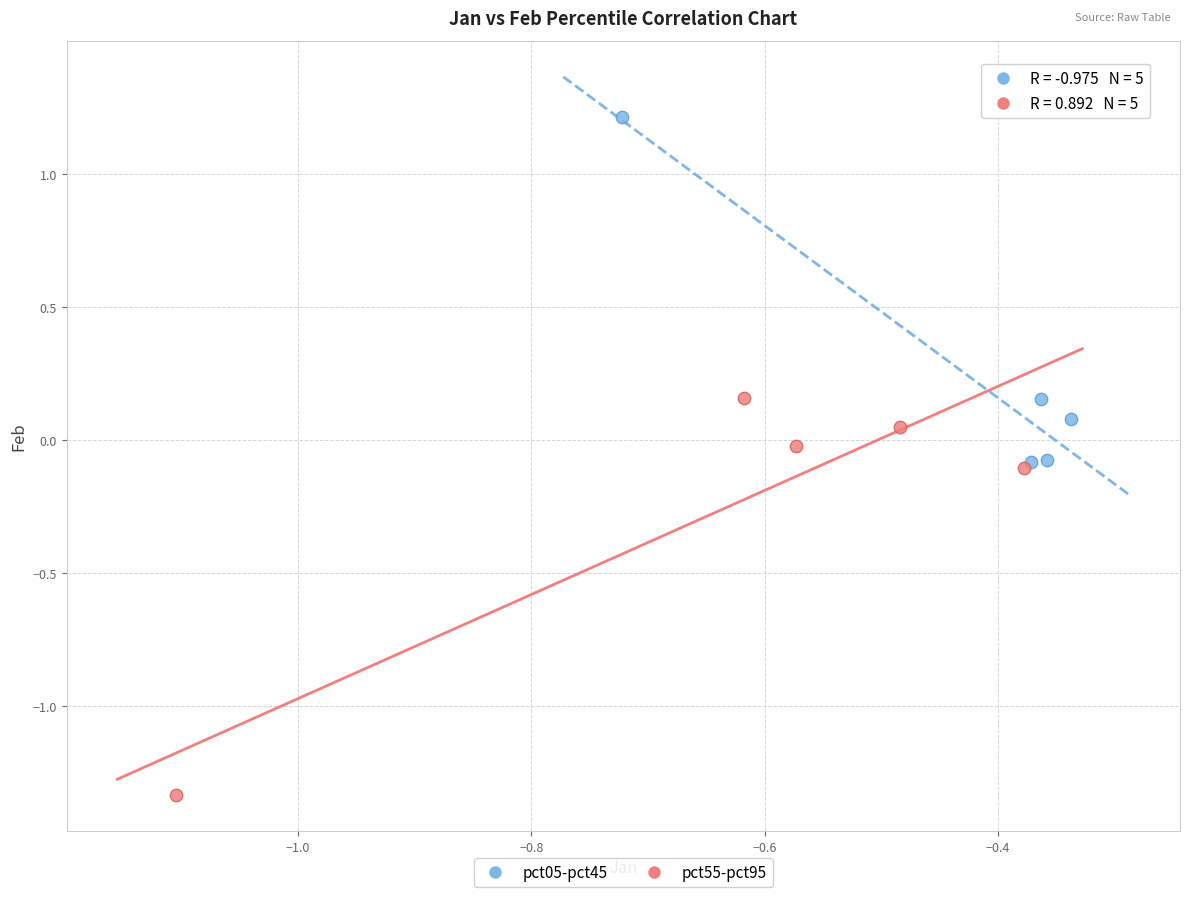

Which series reaches the maximum Y coordinate?

pct05-pct45